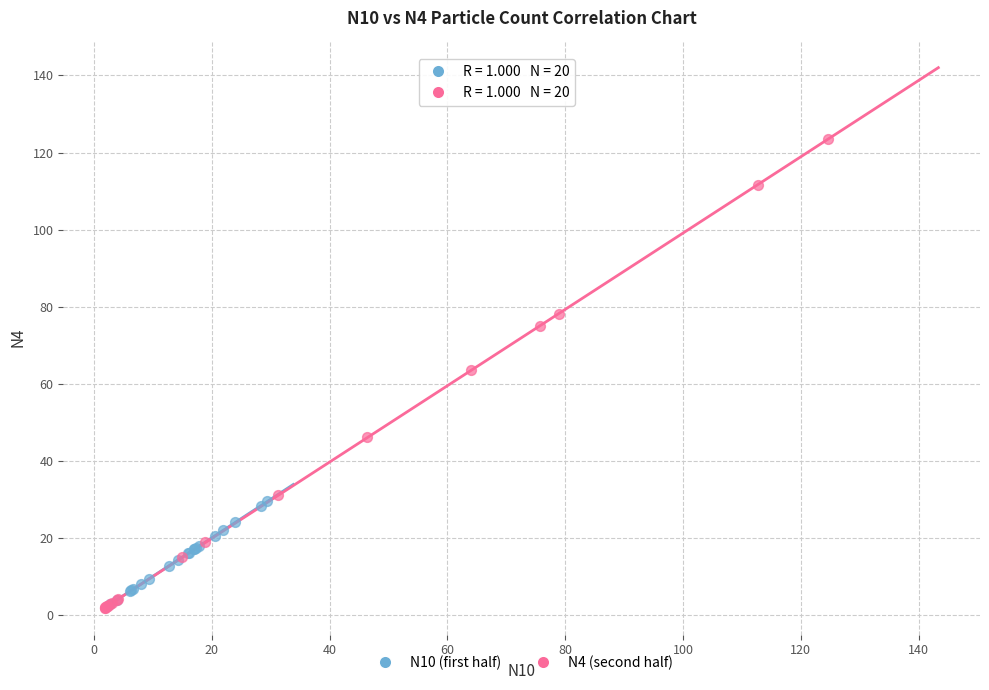

Which series has the widest spread of Y values?

N4 (second half)